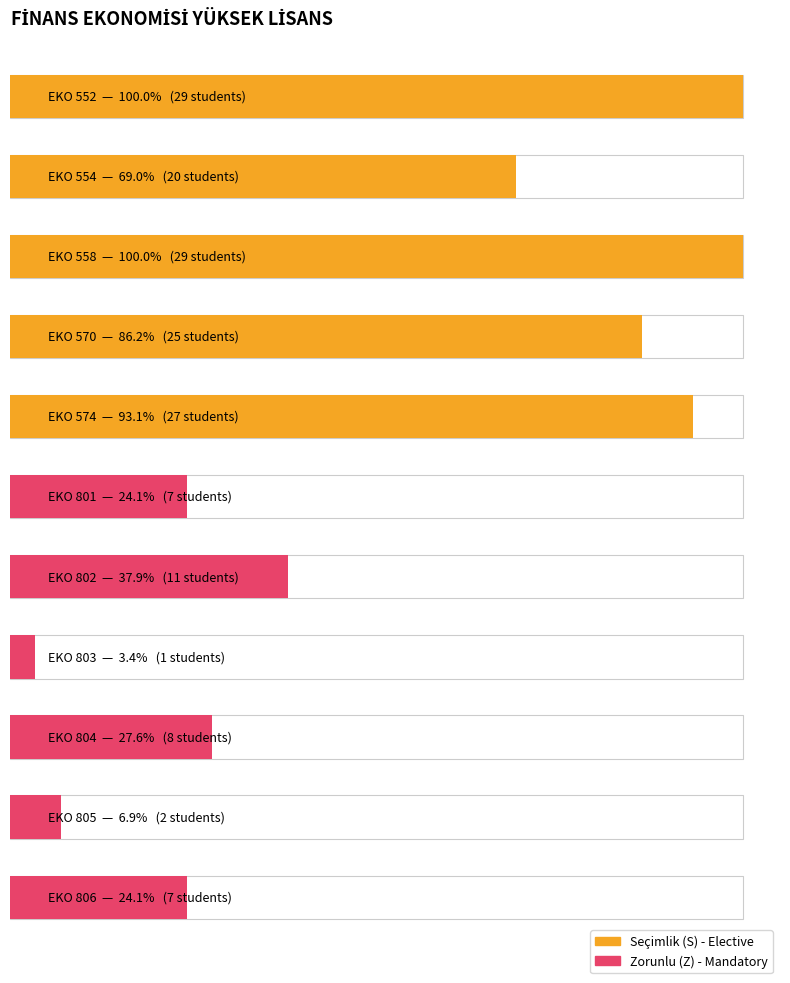

True or false: Zorunlu has a value of 4 at EKO 804.

False